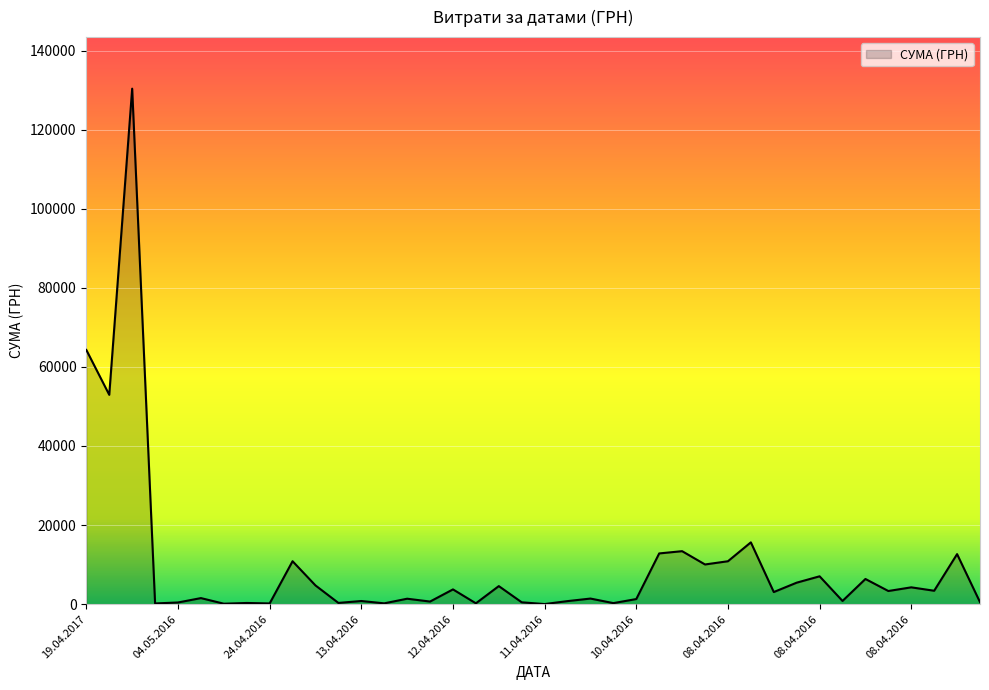

What is the difference between the maximum and minimum values?

130357.3